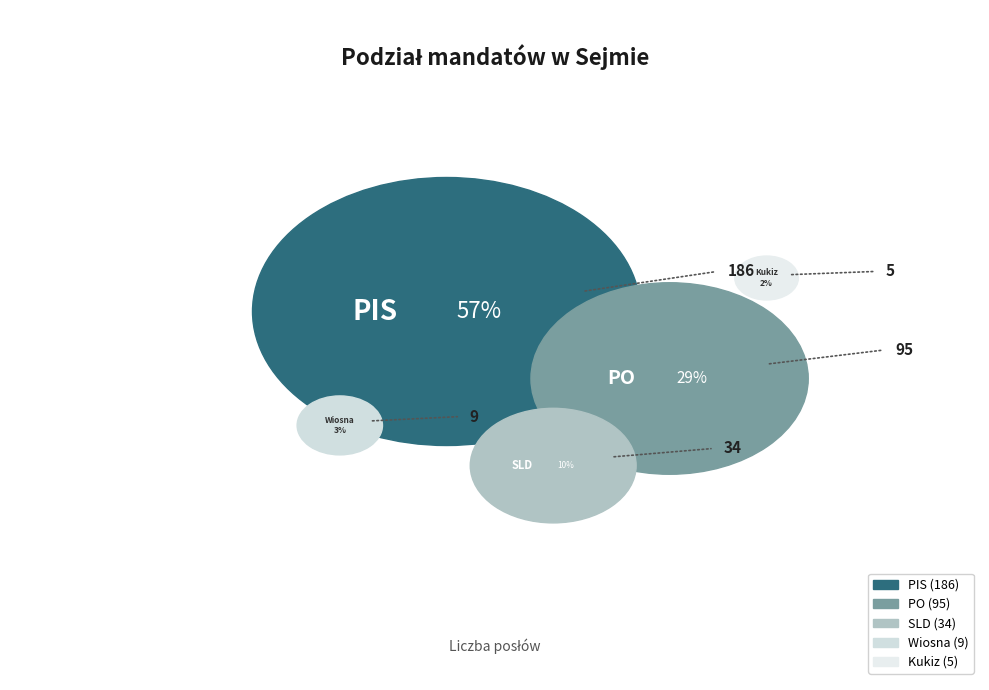

What is the largest slice in the pie chart?

PIS